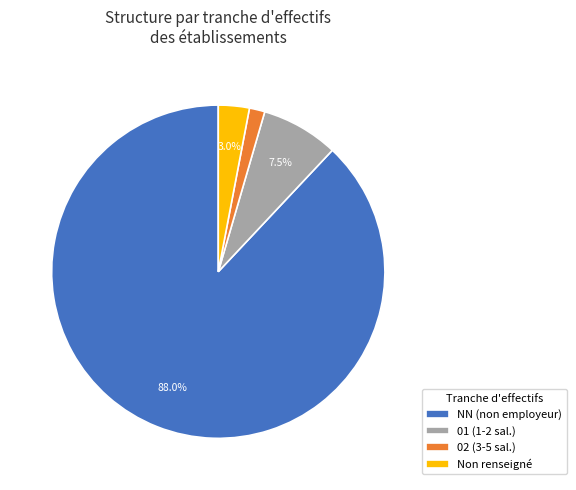

Is there a majority slice in this chart?

Yes